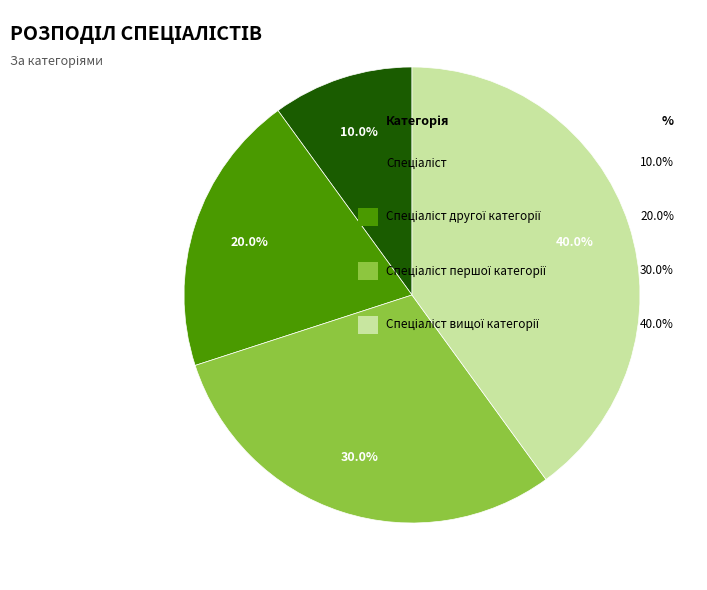

To the nearest percent, what is the difference between the largest and smallest slice percentages?

30%